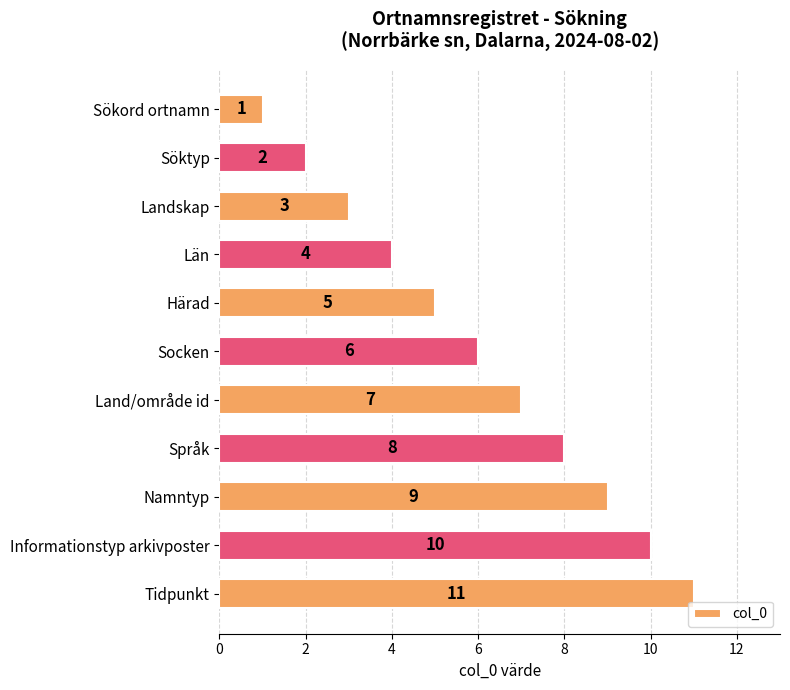

Which category has the lowest value across all series?

Sökord ortnamn